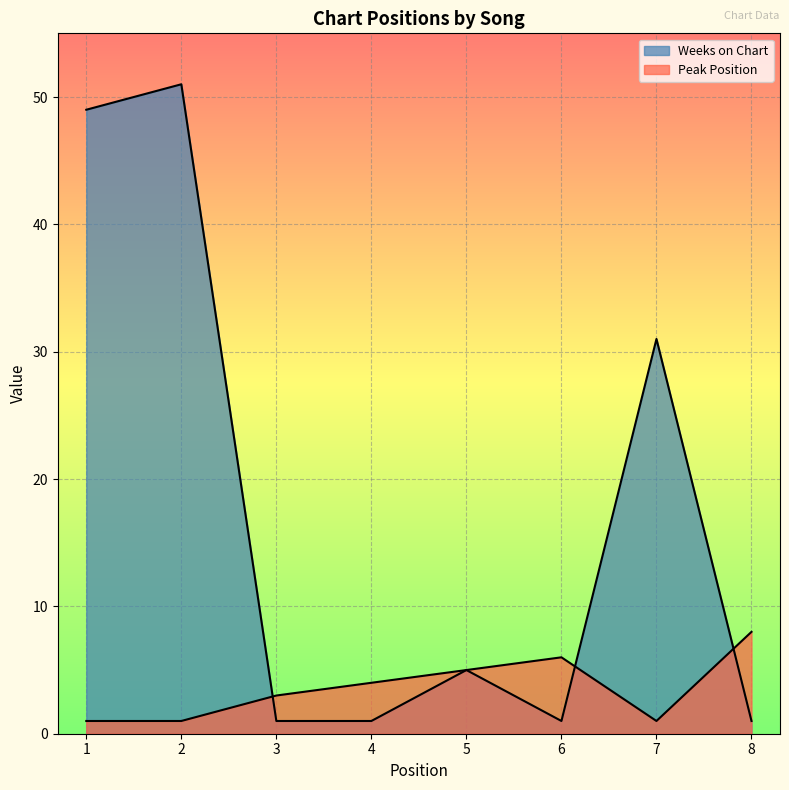

At which category does Peak Position reach its first local valley?

7